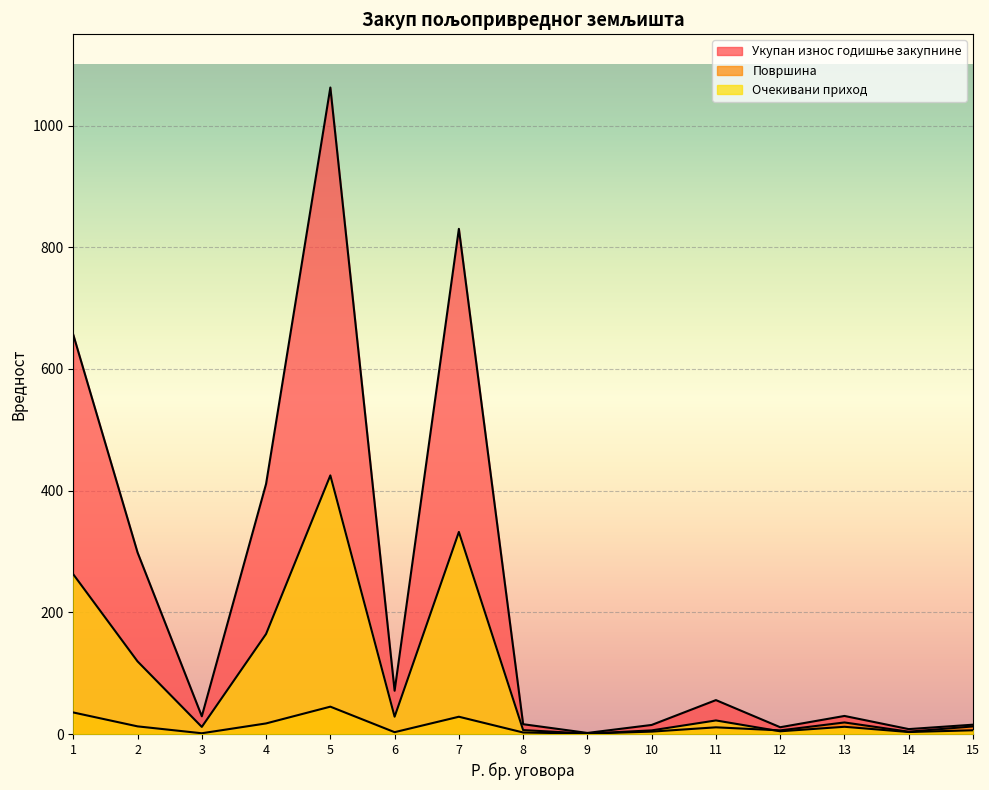

Reading right to left, extract all data points from this chart.

Укупан износ годишње закупнине: 15=15.3	14=8.1	13=29.7	12=11.1	11=55.7	10=14.9	9=1.8	8=16.1	7=830.2	6=71.1	5=1062.5	4=411.0	3=29.1	2=298.4	1=656.2
Површина: 15=12.5	14=3.8	13=19.0	12=5.9	11=11.0	10=3.9	9=0.7	8=2.5	7=28.4	6=3.0	5=44.9	4=17.4	3=1.2	2=12.6	1=35.4
Очекивани приход: 15=6.1	14=3.2	13=11.9	12=4.4	11=22.3	10=6.0	9=0.7	8=6.4	7=332.1	6=28.4	5=425.0	4=164.4	3=11.6	2=119.3	1=262.5